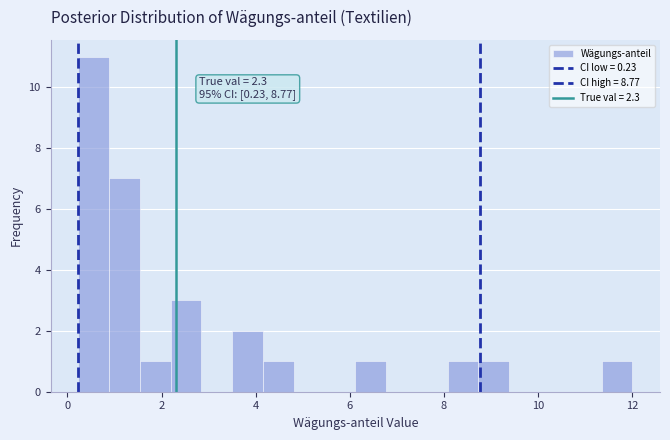

Around what value on the x-axis is the tallest bar? Give the approximate position of its centre, as read against the axis.

0.6